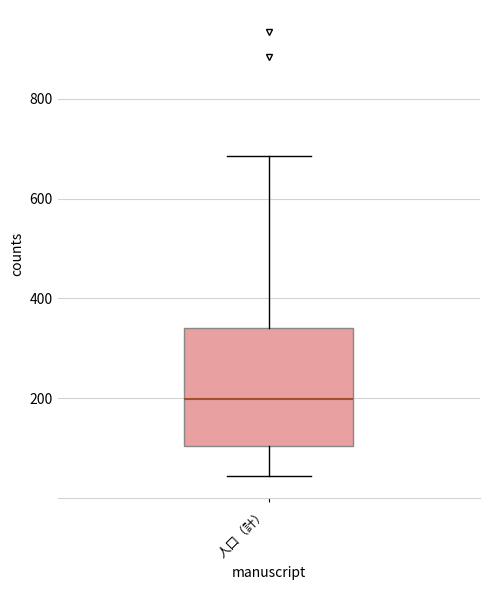

Where does the lower whisker of the box for 人口（計） end on the y-axis? The values are not printed on the chart, so give them approximately, as read against the axis.

40